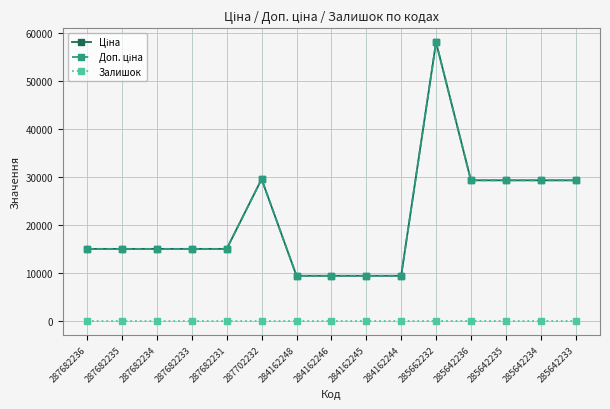

True or false: Залишок and Ціна cross at least once.

False